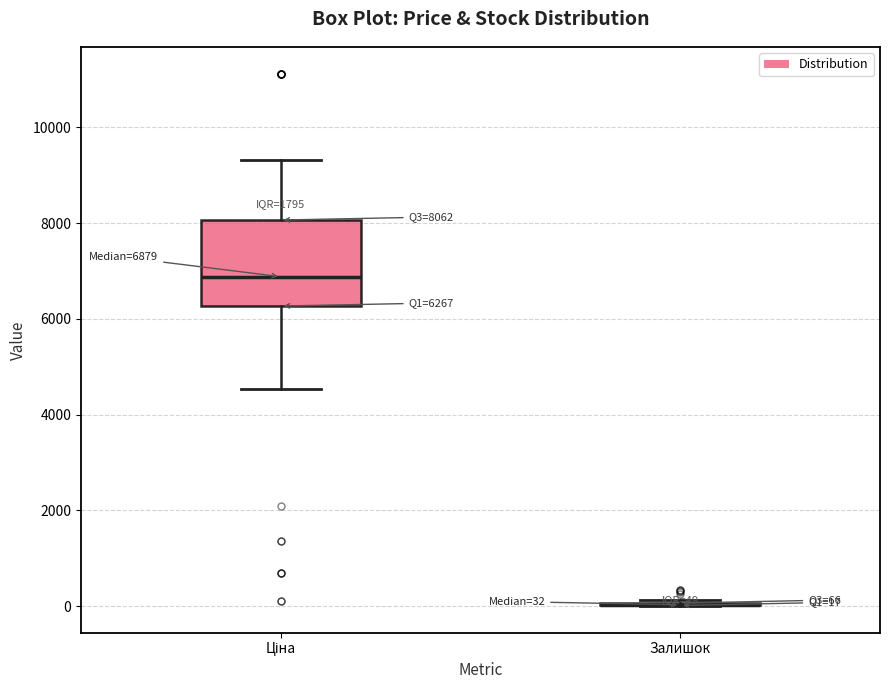

Which box is the tallest, from its lower edge to its upper edge?

Ціна